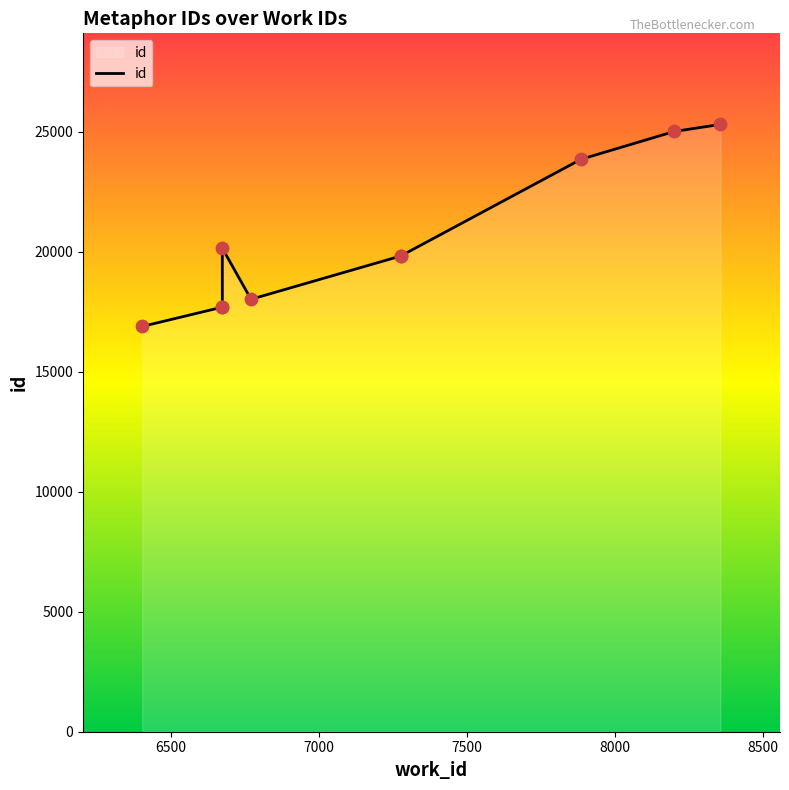

Which has a higher value, 7000 or 8500?

8500